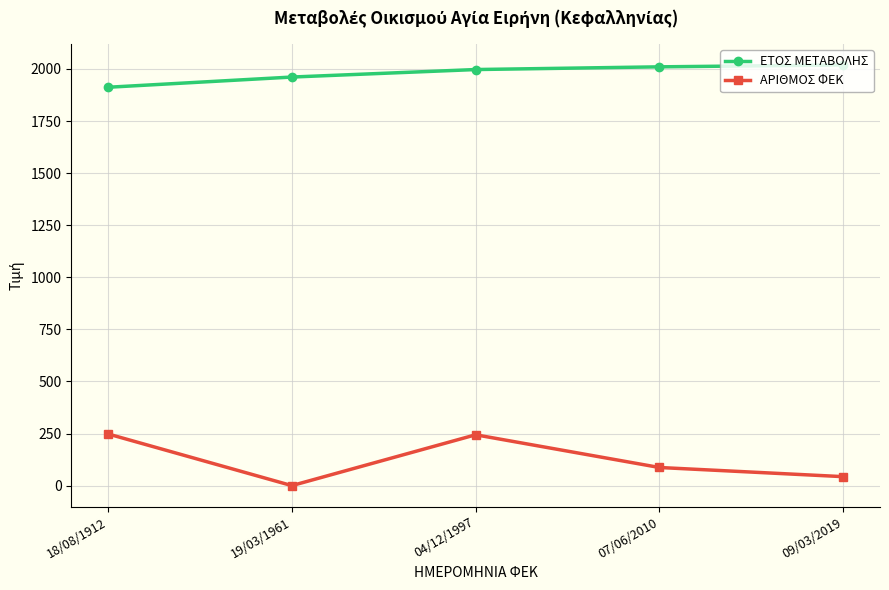

At how many categories does at least one series exceed 940?

5